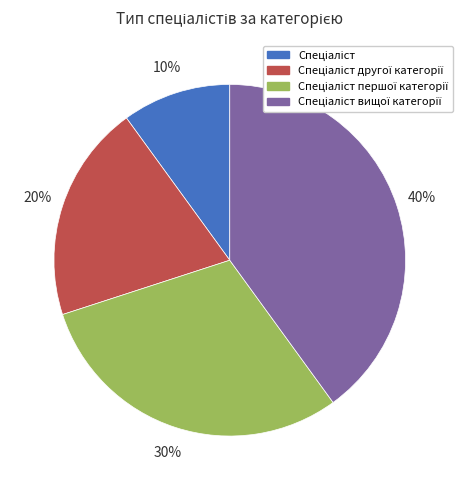

Is there any slice that represents more than half of the pie?

No